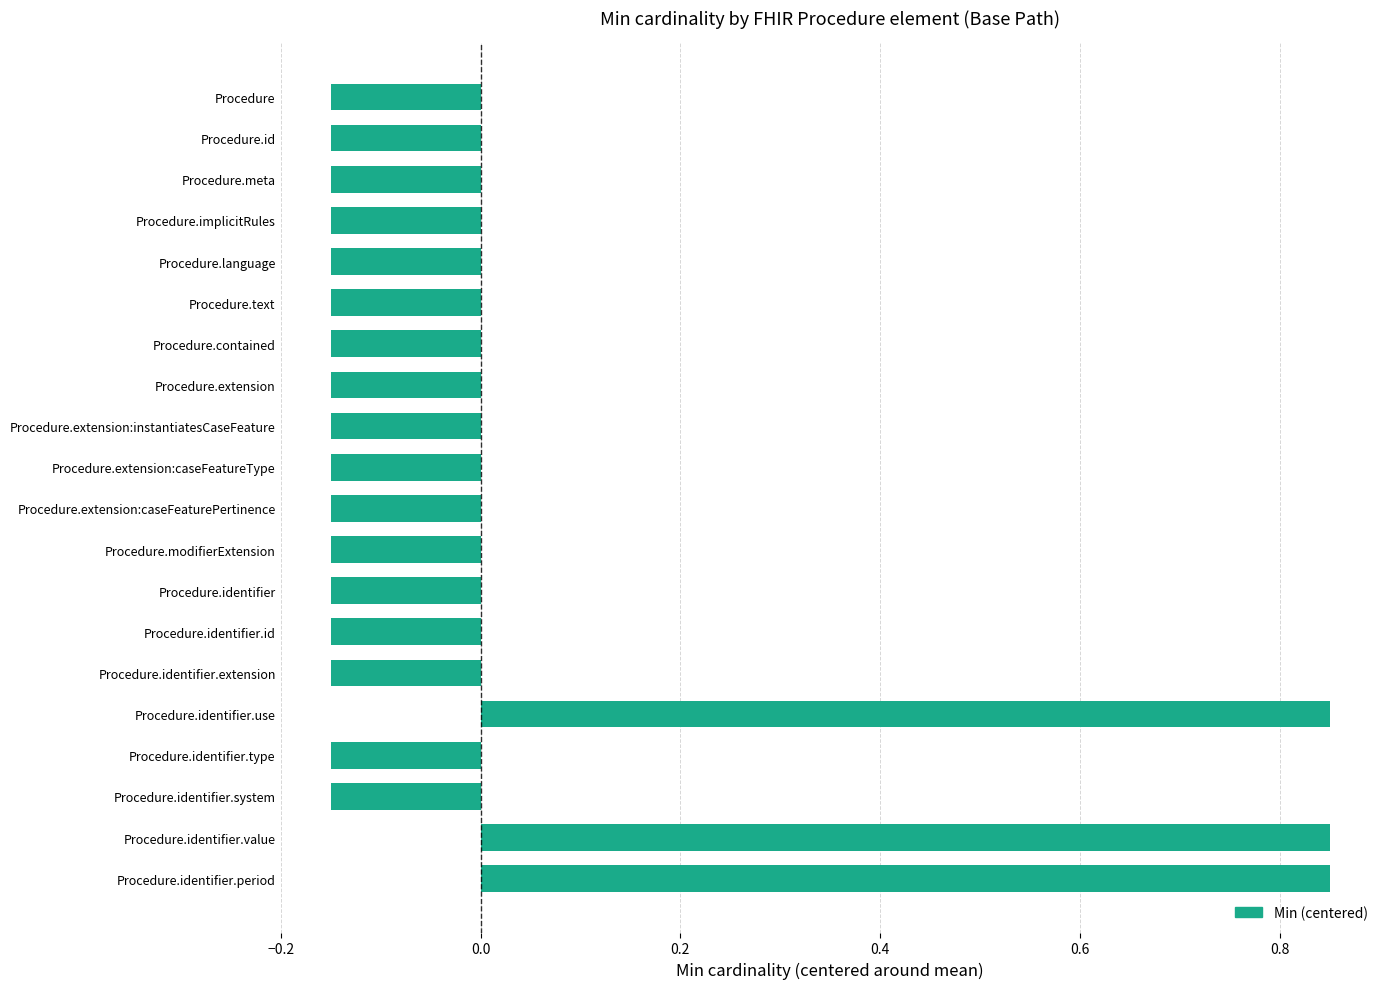

What is the sum of the values at Procedure.id and Procedure.meta?

-0.3